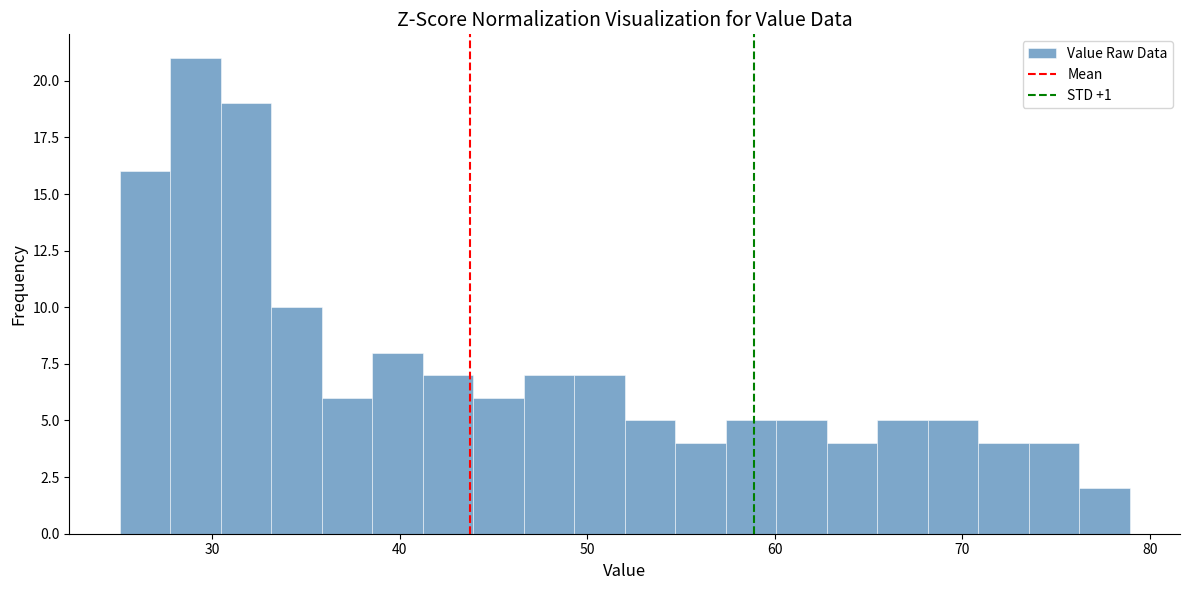

Around what value on the x-axis is the tallest bar? Give the approximate position of its centre, as read against the axis.

29